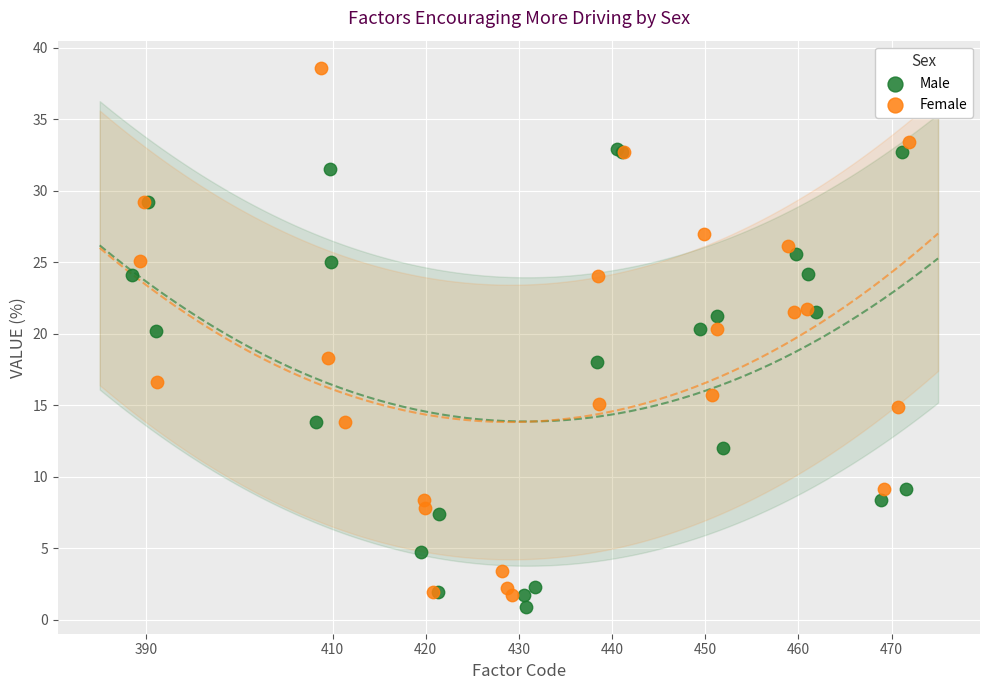

Which series has the widest spread of Y values?

Female